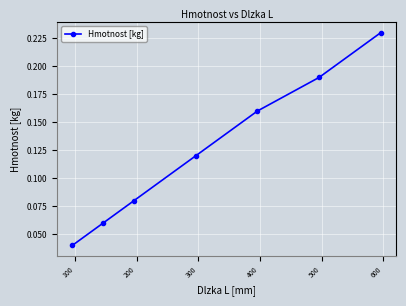

What is the sum of all values?

0.9